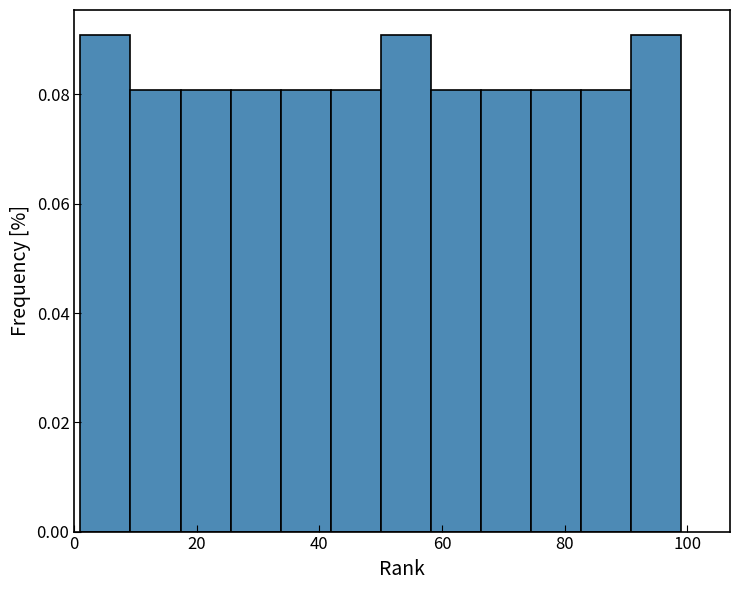

Reading left to right, list every bar in this chart as the range it spans on the x-axis followed by its height. Neither the bar edges nor the heights are printed on the chart, so give them approximately, as read against the axes.

2 to 10: 0.09
10 to 18: 0.08
18 to 26: 0.08
26 to 34: 0.08
34 to 42: 0.08
42 to 50: 0.08
50 to 58: 0.09
58 to 66: 0.08
66 to 74: 0.08
74 to 82: 0.08
82 to 90: 0.08
90 to 100: 0.09